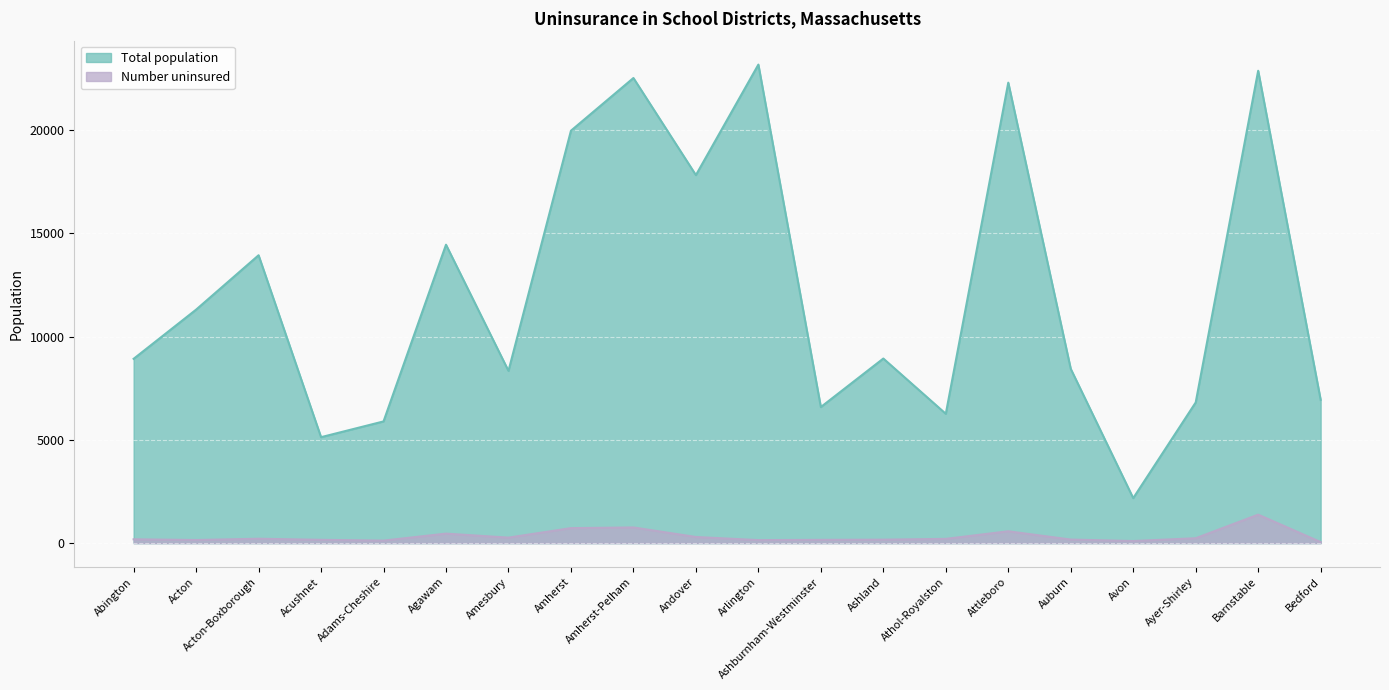

What position from the left is Amherst-Pelham?

9